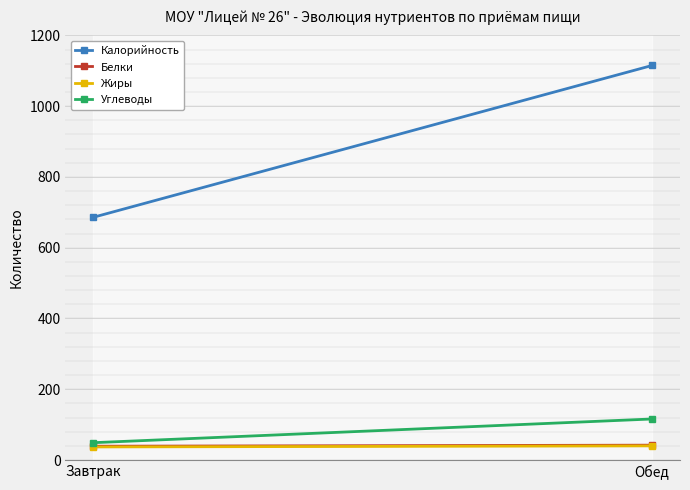

Which series has the largest total across all categories?

Калорийность